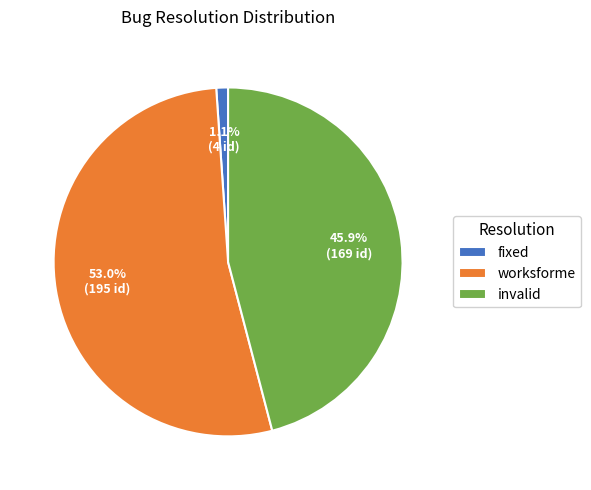

True or false: worksforme accounts for 63% of the total.

False